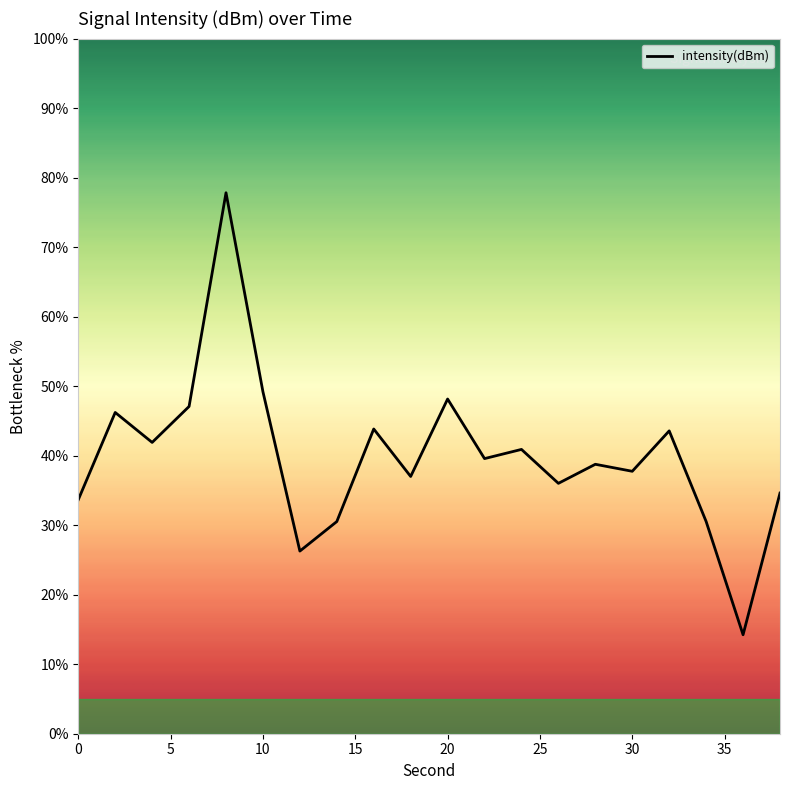

What is the greatest value displayed?

77.8